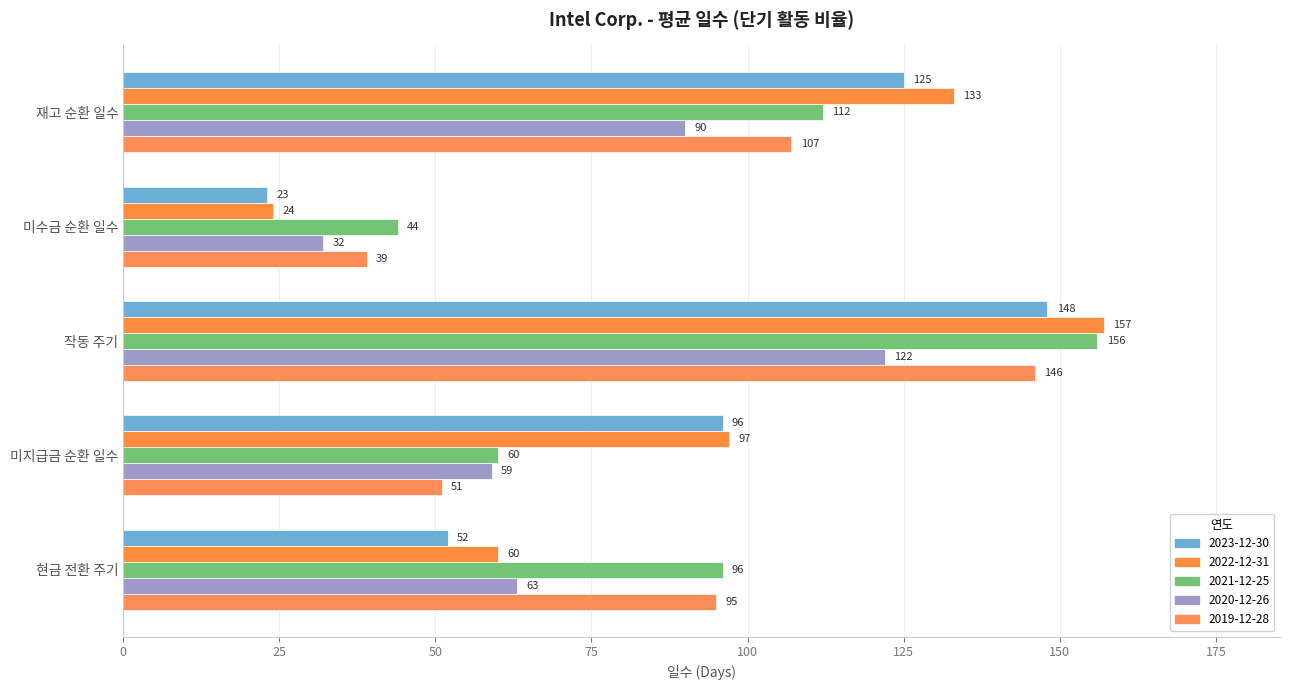

What is the approximate value of 2021-12-25 at 재고 순환 일수, to the nearest 10?

110